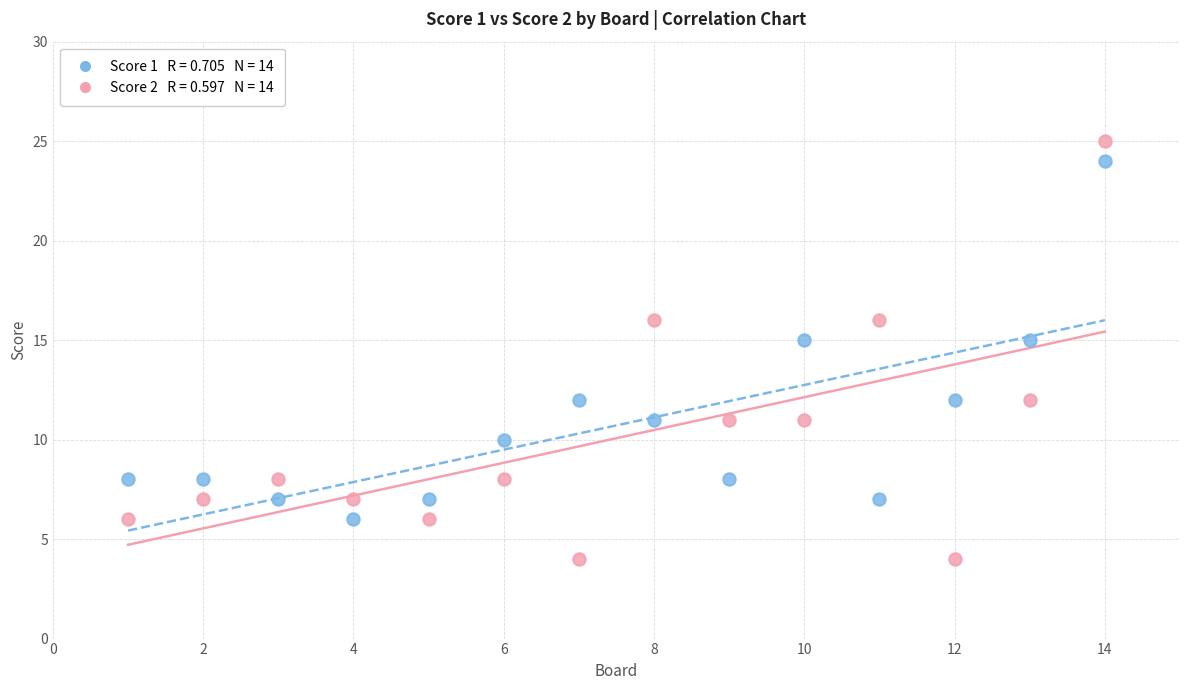

Across all data points, what is the range of Y values (max minus min)?

21